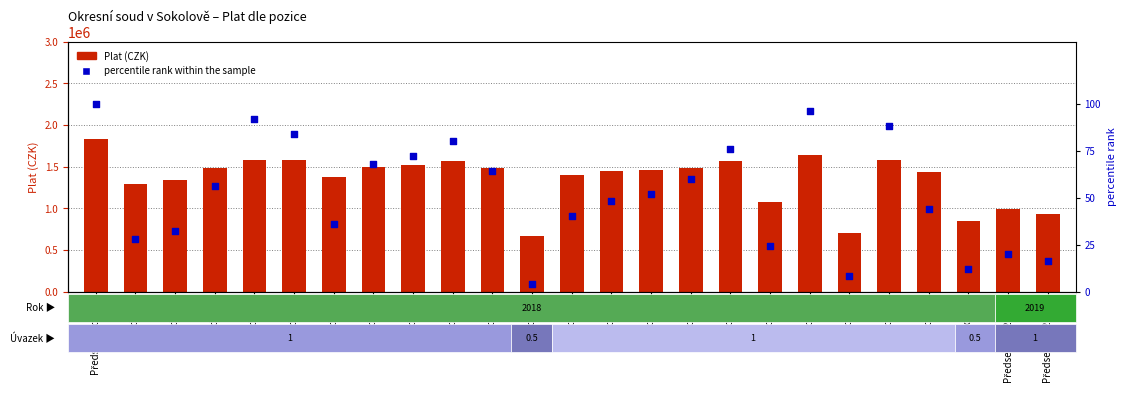

At how many categories does at least one series exceed 64150?

25